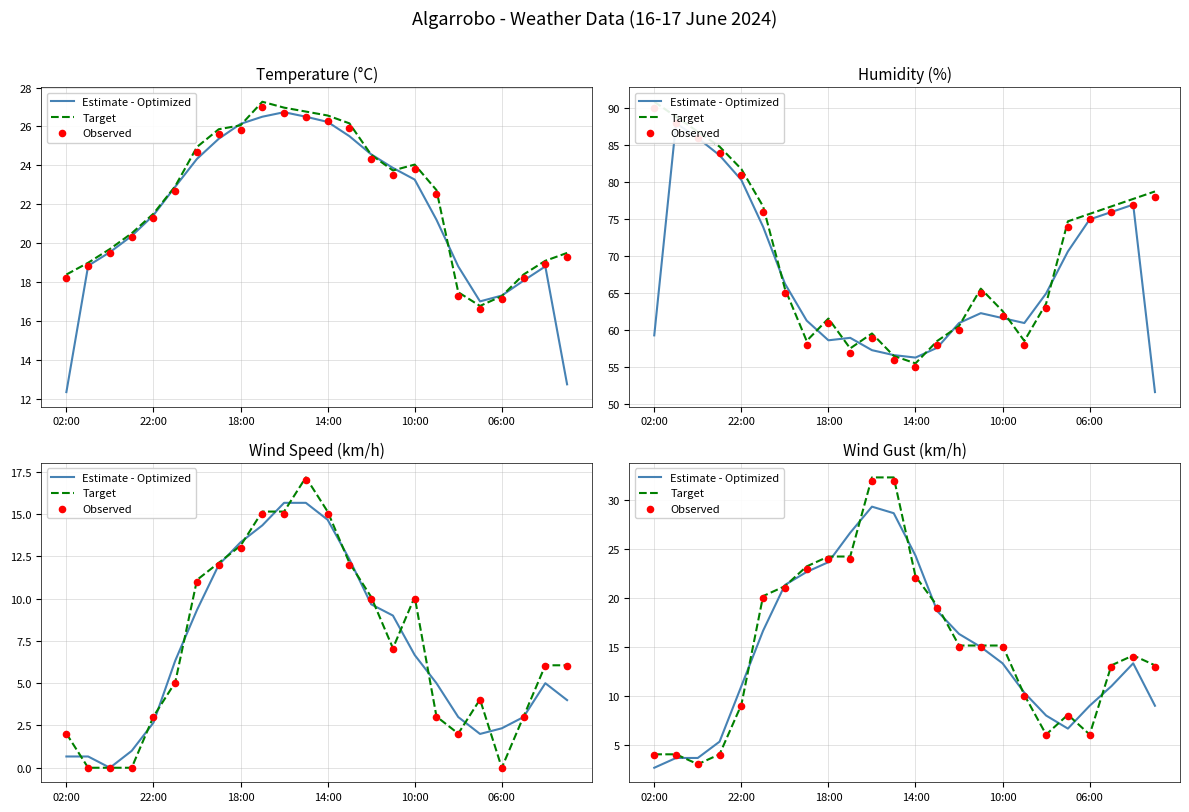

At which category is the sum across all series the highest?

10